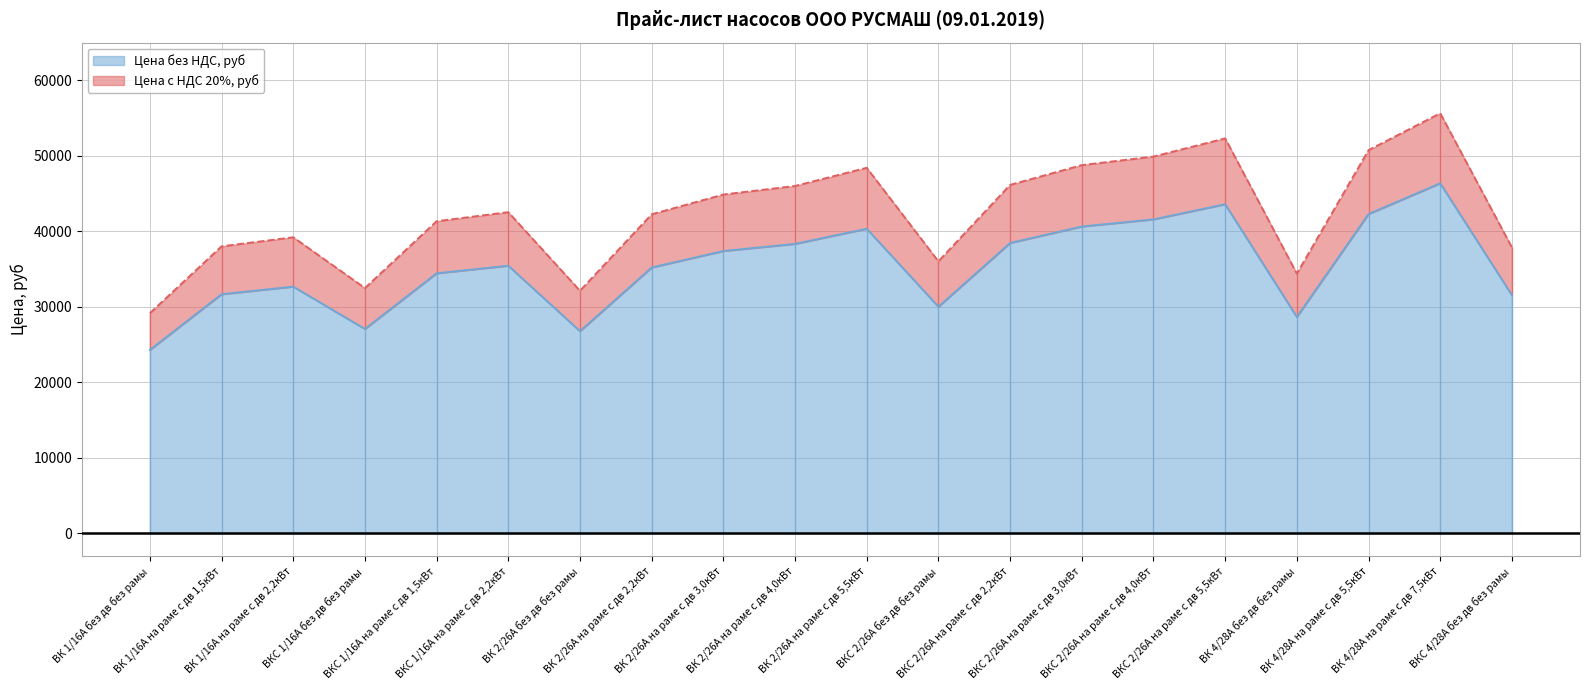

List the series in order of their peak value, lowest first.

Цена без НДС, руб, Цена с НДС 20%, руб